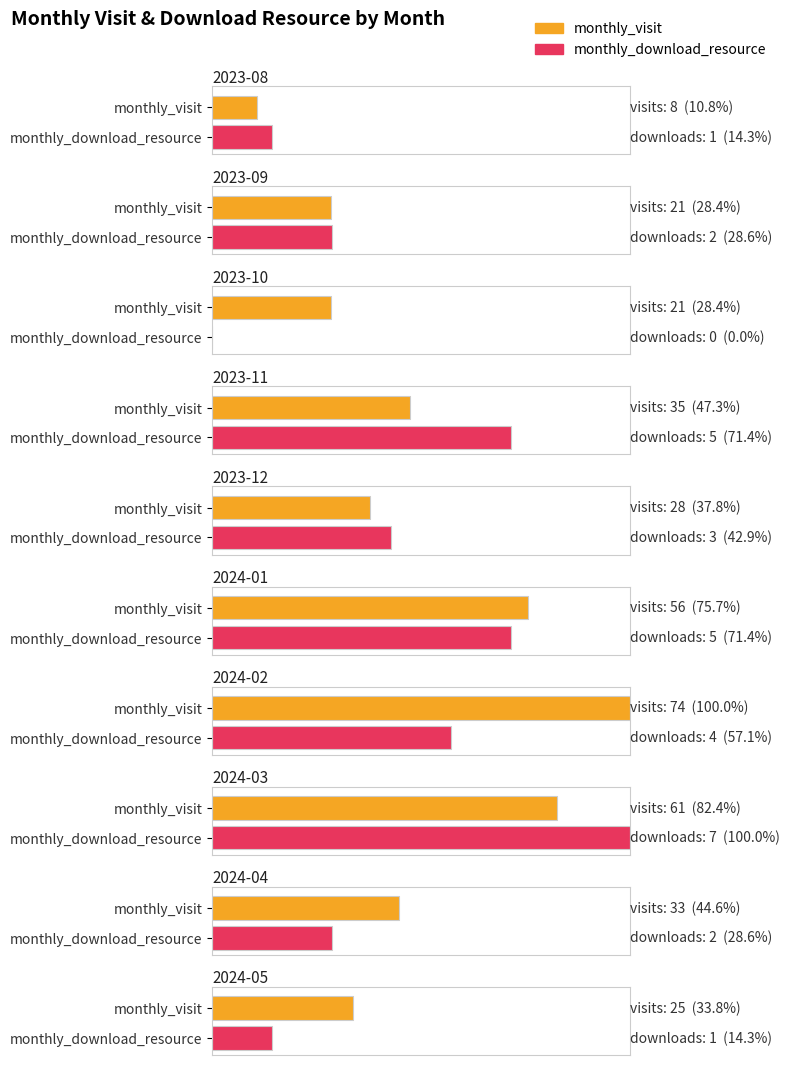

At which category does the chart reach its peak across all series?

2024-02